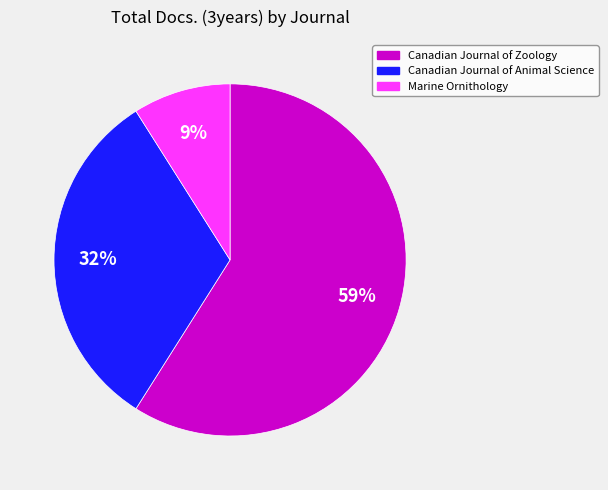

Which category has the smallest portion of the pie?

Marine Ornithology